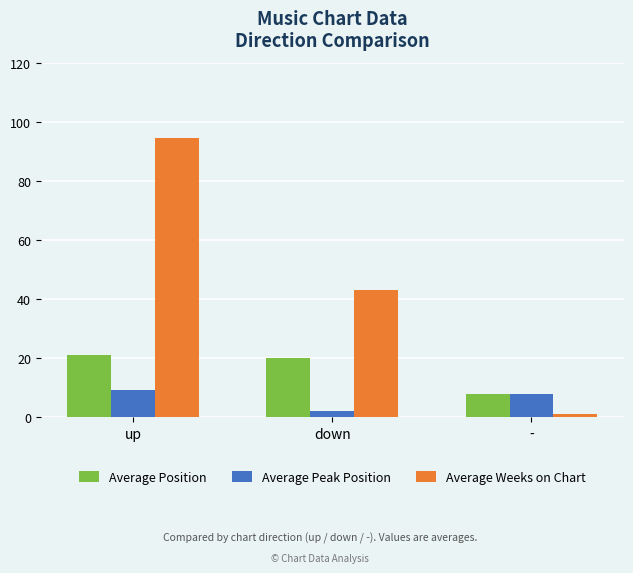

Rank the series by their average value, from lowest to highest.

Average Peak Position, Average Position, Average Weeks on Chart